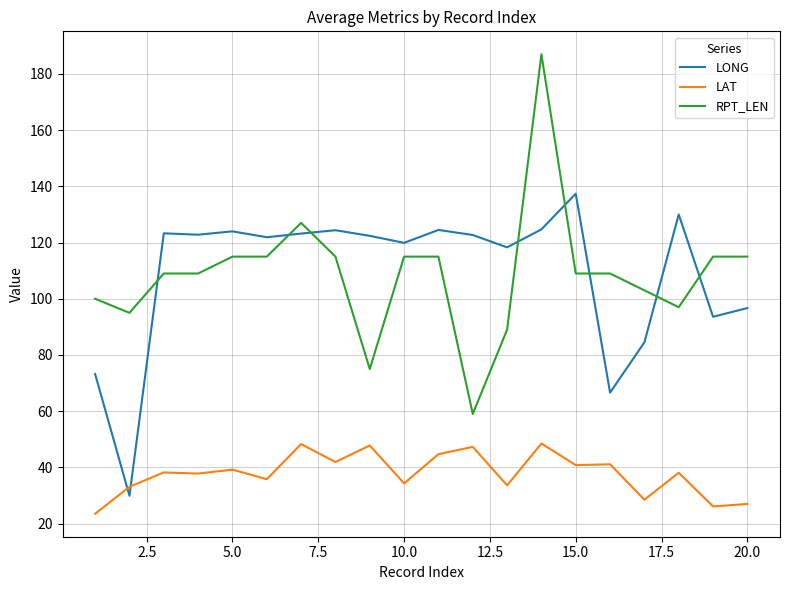

Which series has the widest spread of values?

RPT_LEN